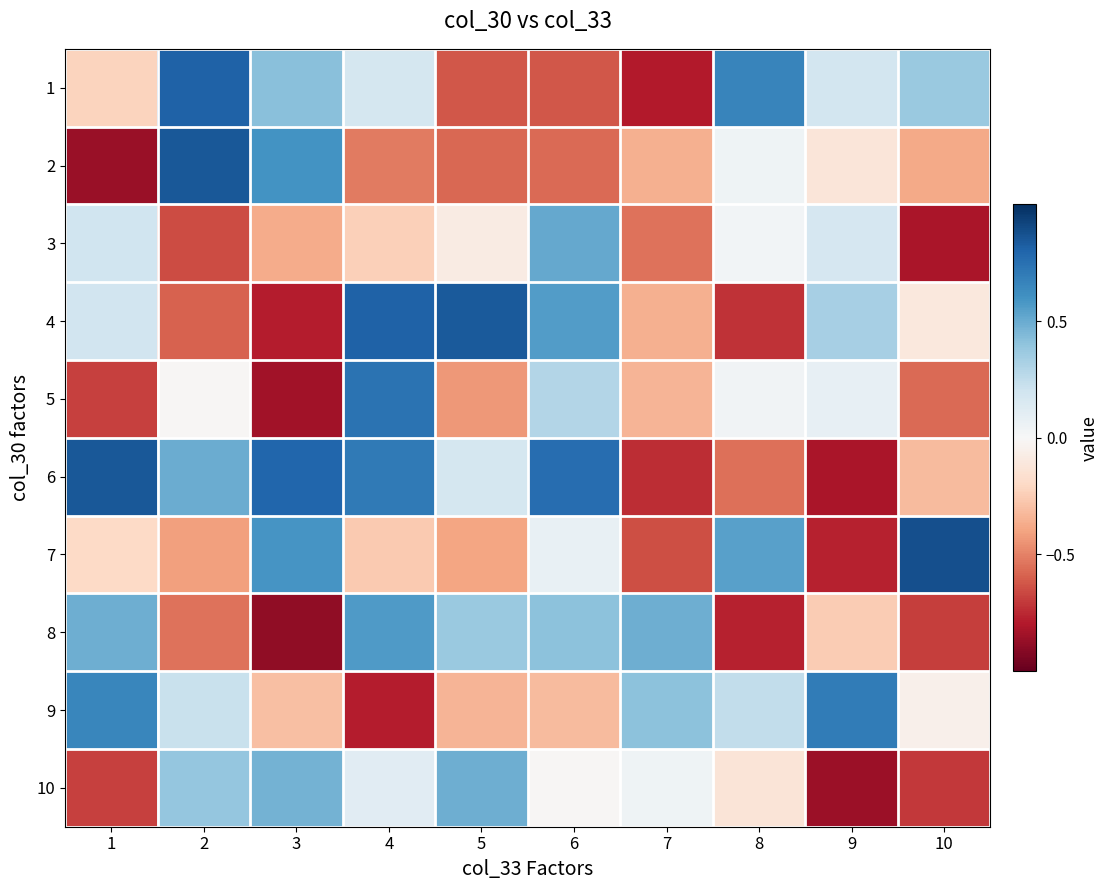

What is the difference between the highest and lowest values at 9?

1.6